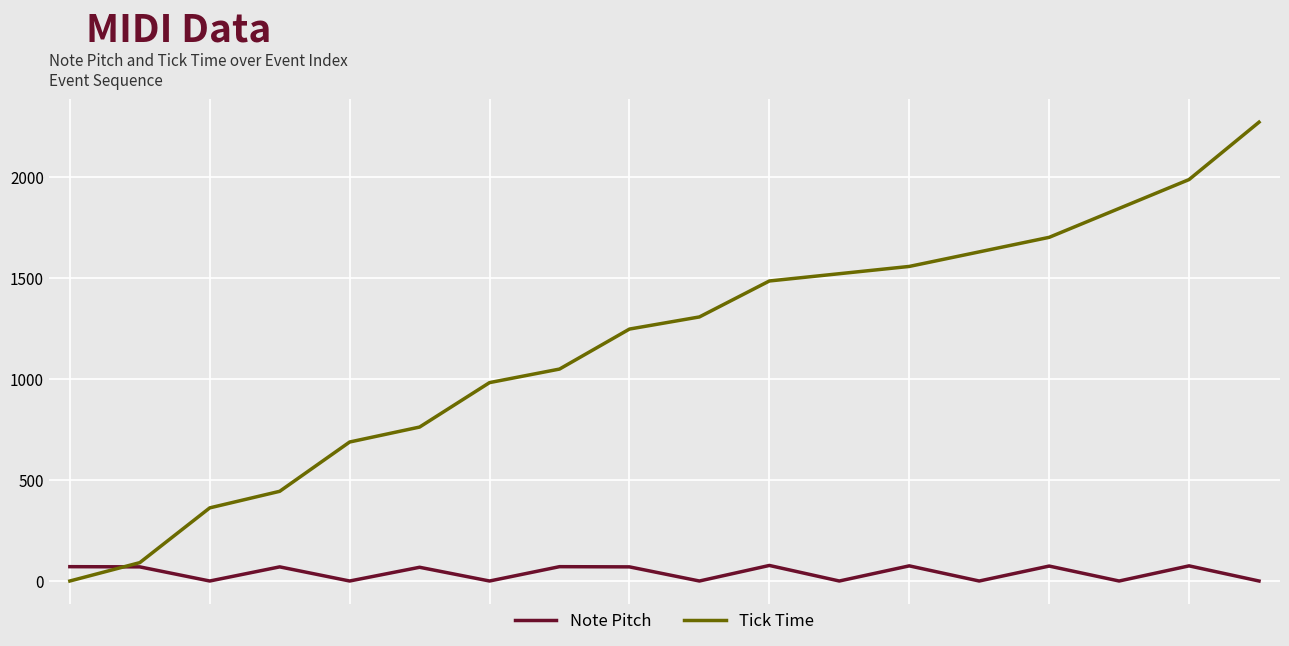

Does the chart display data point markers on the line(s)?

No